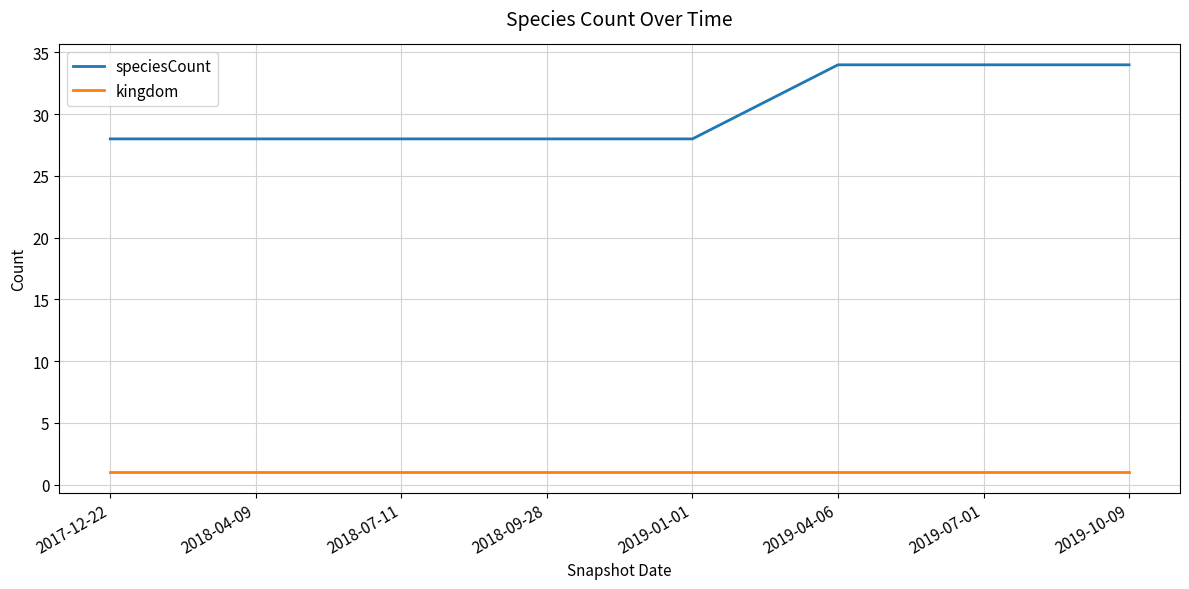

What is the difference between the highest and lowest values at 2018-07-11?

27